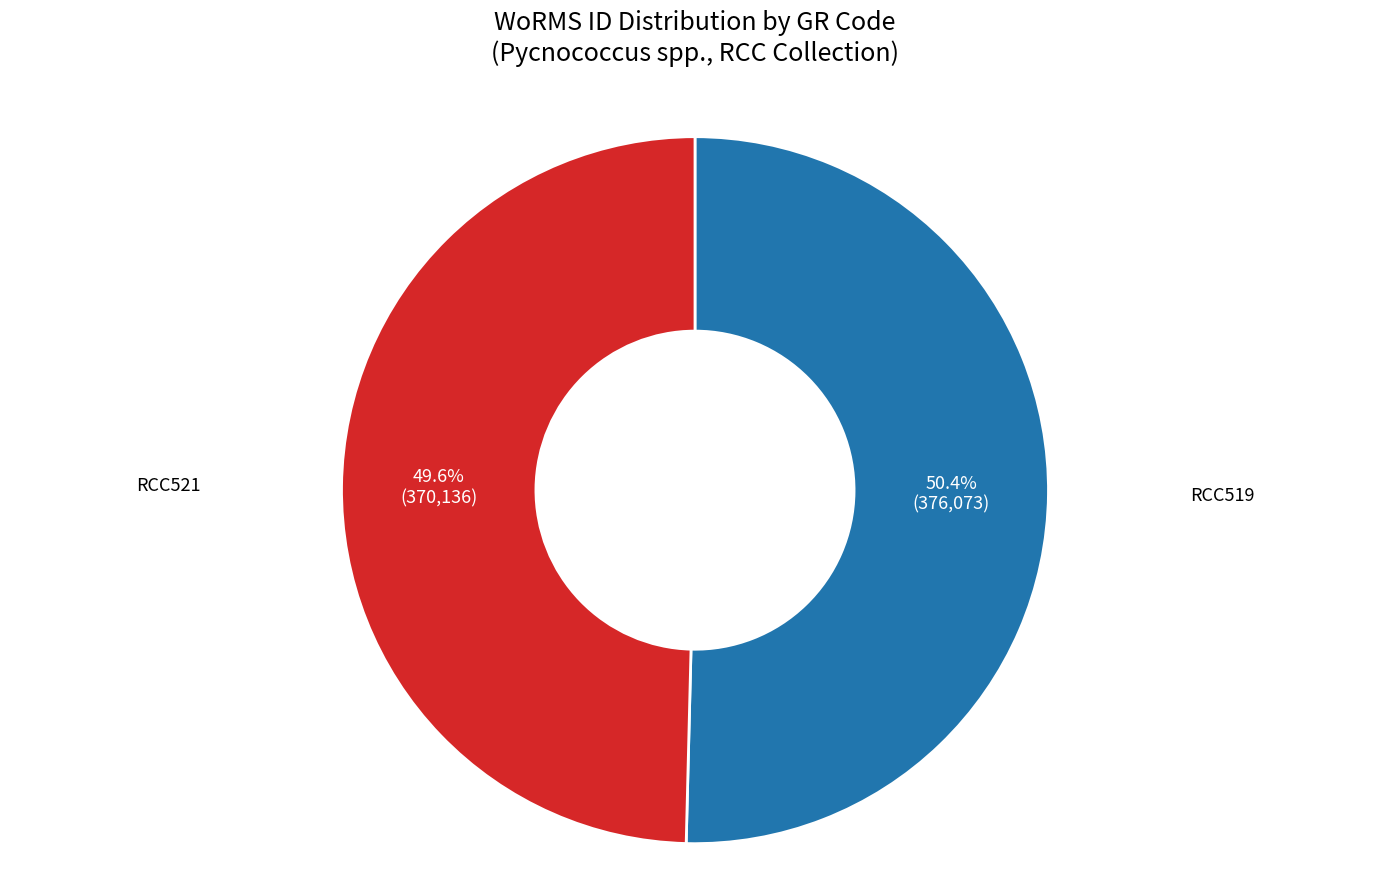

To the nearest percent, what is the average slice percentage?

50%